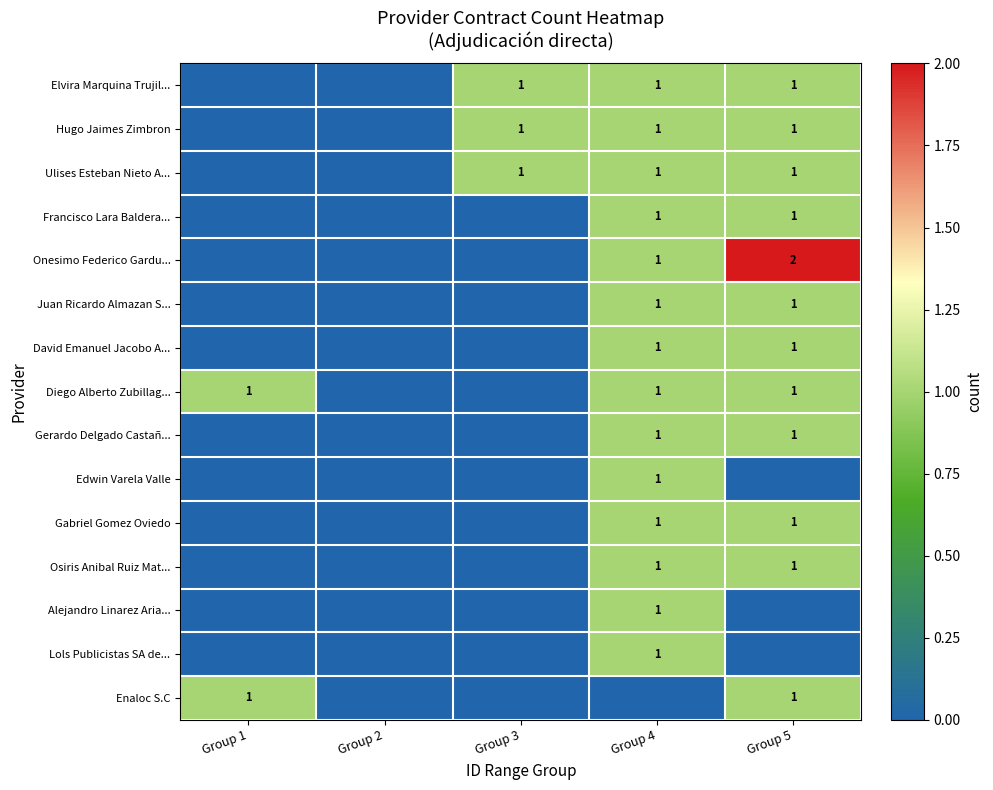

True or false: Diego Alberto Zubillag... has a value of 1 at Group 5.

True